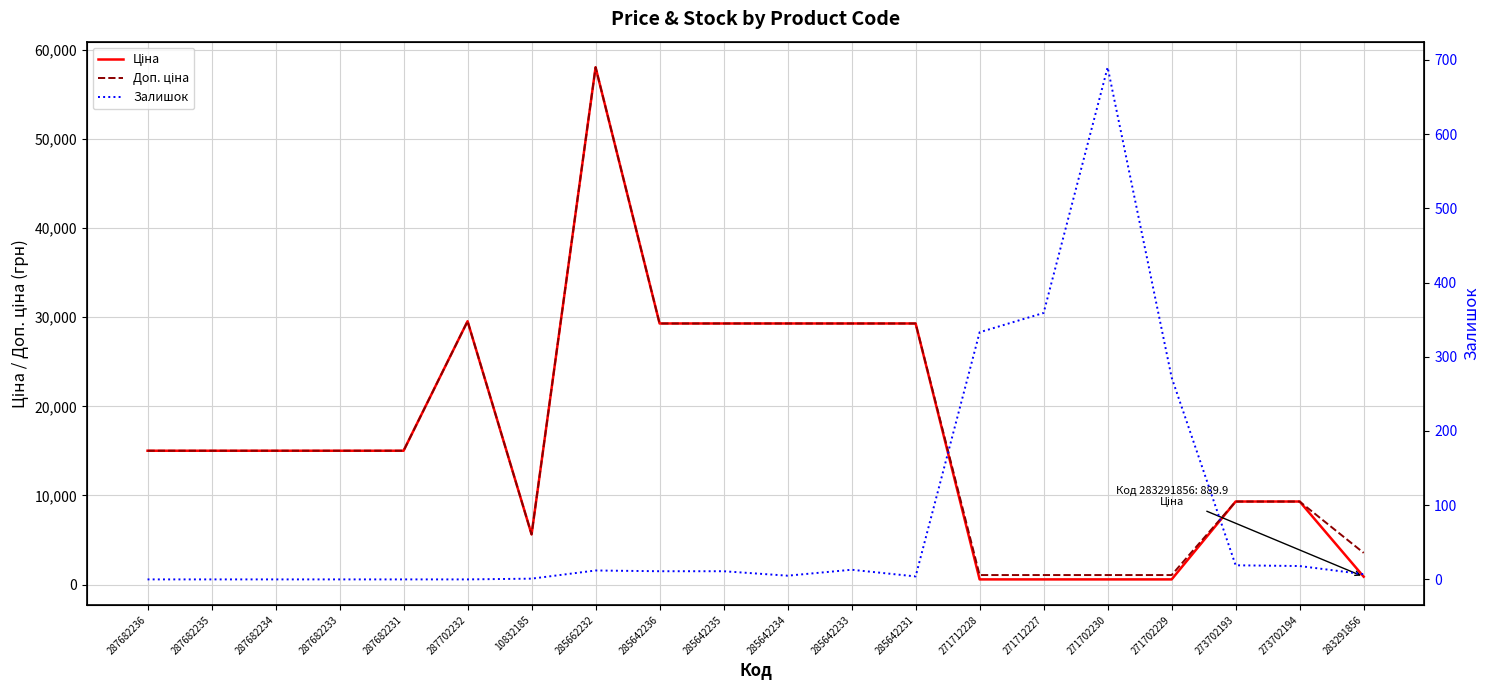

What are all the series names shown in the legend?

Ціна, Доп. ціна, Залишок